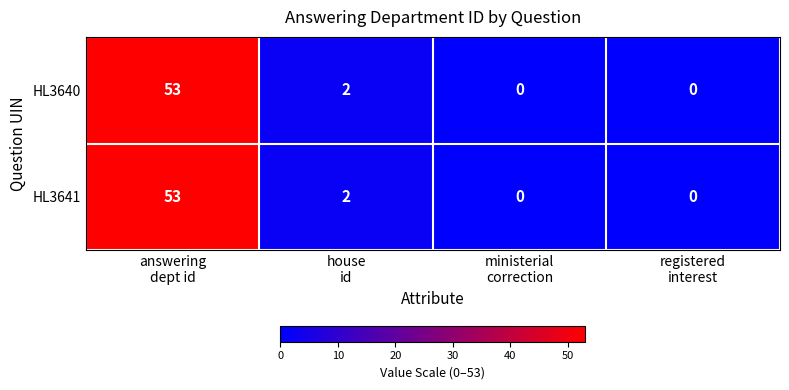

How many data points does each series have?

4